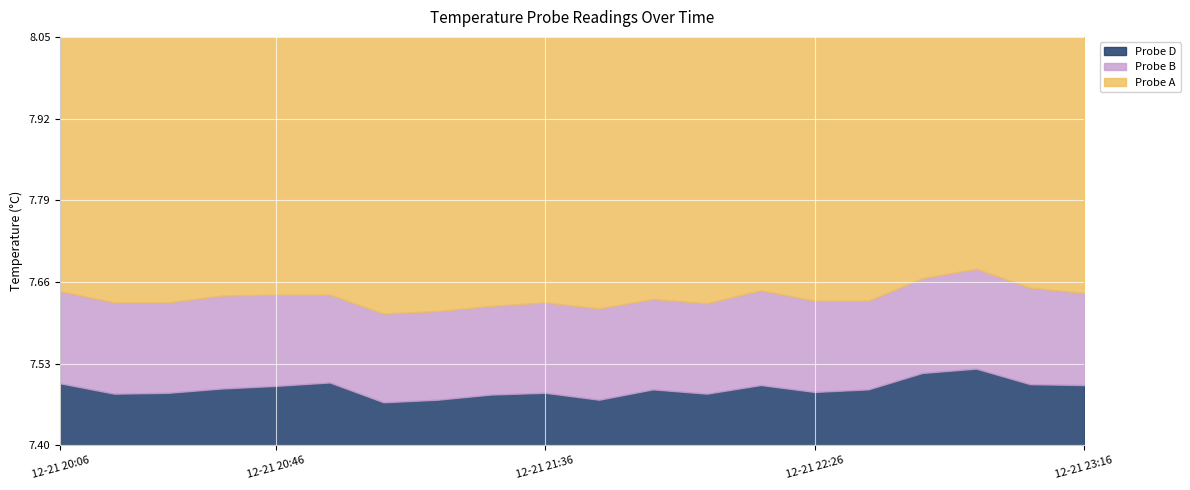

What is the label of the 7th point from the right?

2018-12-21 22:16